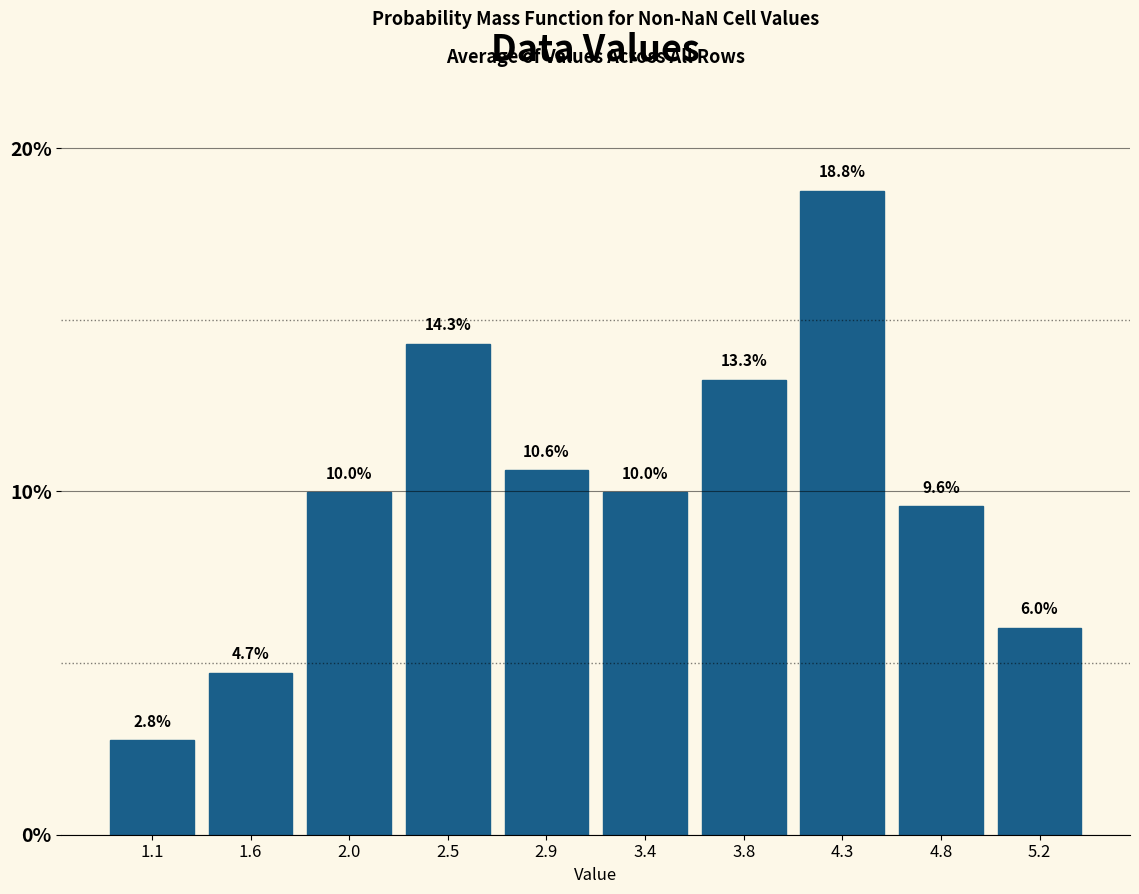

Reading left to right, list every bar in this chart as the range it spans on the x-axis followed by its height. The bar edges are not printed on the chart, so give them approximately, as read against the axis.

0.85 to 1.35: 2.8
1.35 to 1.80: 4.7
1.80 to 2.25: 10.0
2.25 to 2.70: 14.3
2.70 to 3.15: 10.6
3.15 to 3.60: 10.0
3.60 to 4.05: 13.3
4.05 to 4.55: 18.8
4.55 to 5.00: 9.6
5.00 to 5.45: 6.0